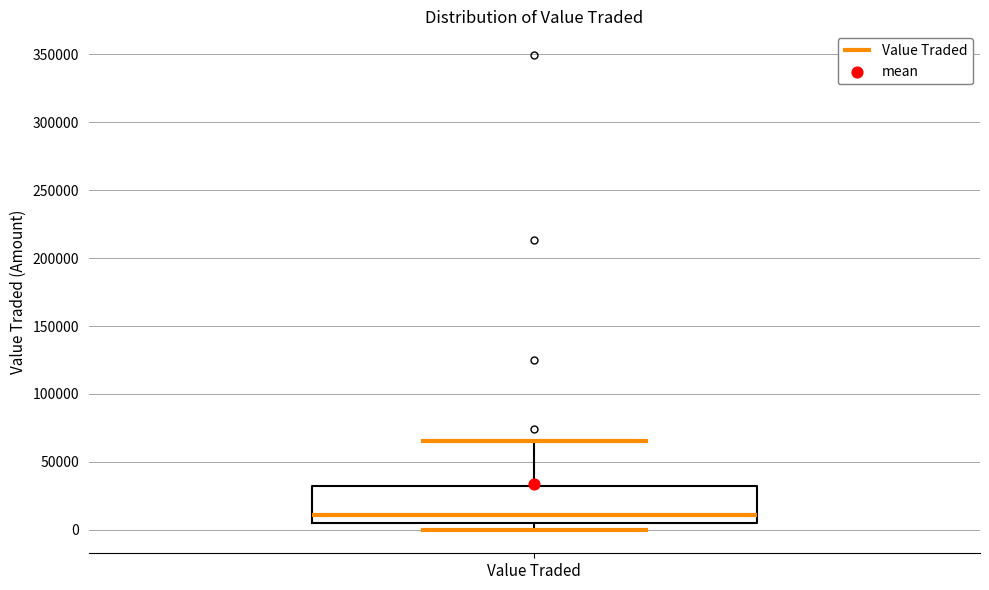

Read this box plot against the y-axis: the position of the median line, the range covered by the box, and the ends of both whiskers. The values are not printed on the chart, so give them approximately, as read against the axis.

median 10000, box 5000 to 30000, whiskers 0 to 65000